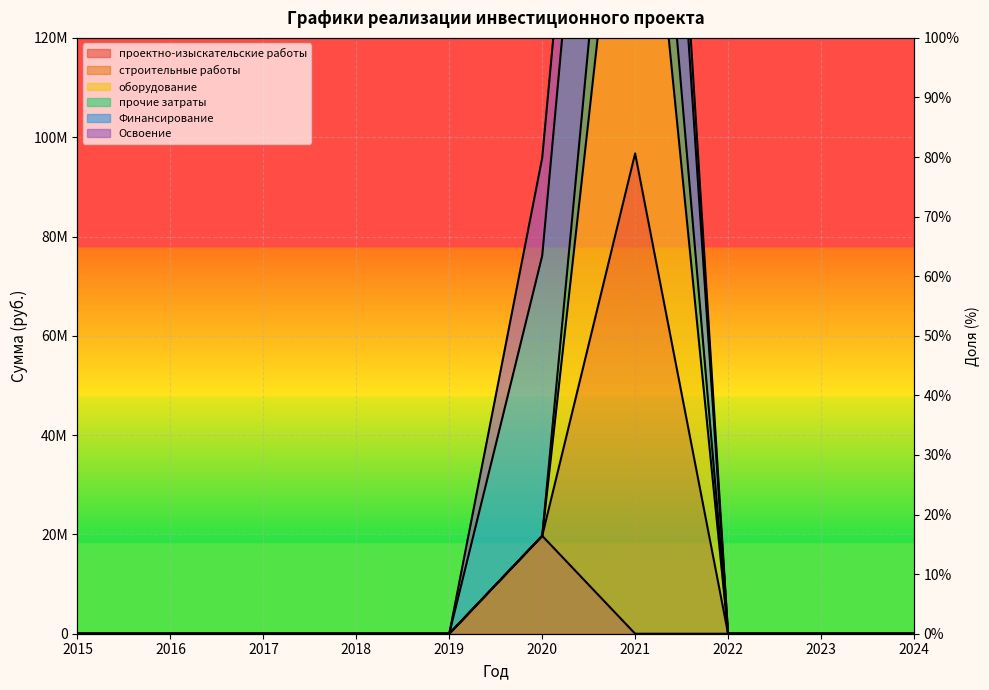

Is it true that оборудование equals 118847591 at 2017?

False